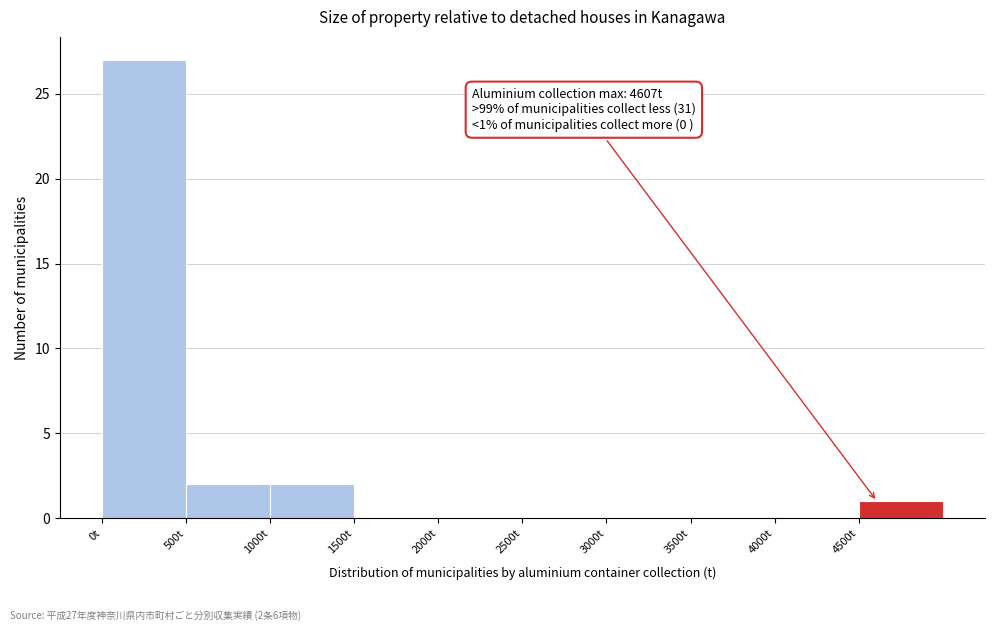

Which range on the x-axis has the tallest bar?

0 to 500